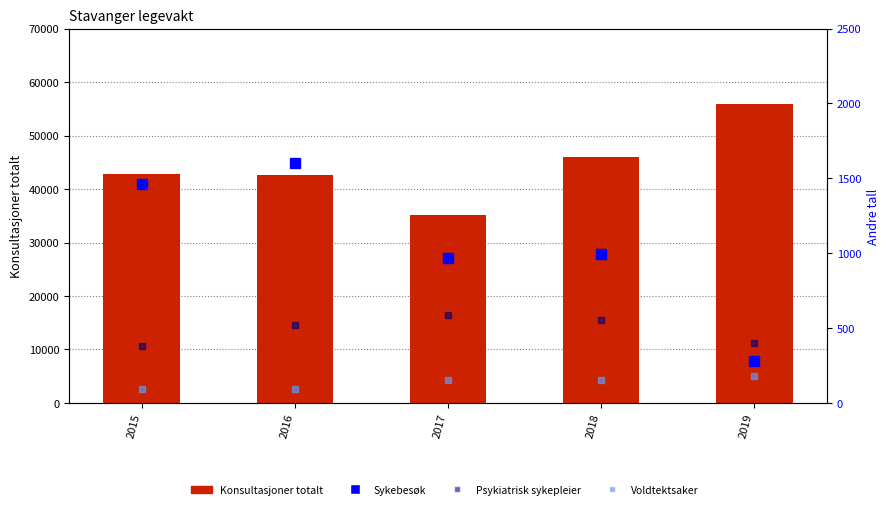

What are all the series names shown in the legend?

Konsultasjoner totalt, Sykebesøk, Psykiatrisk sykepleier, Voldtektsaker